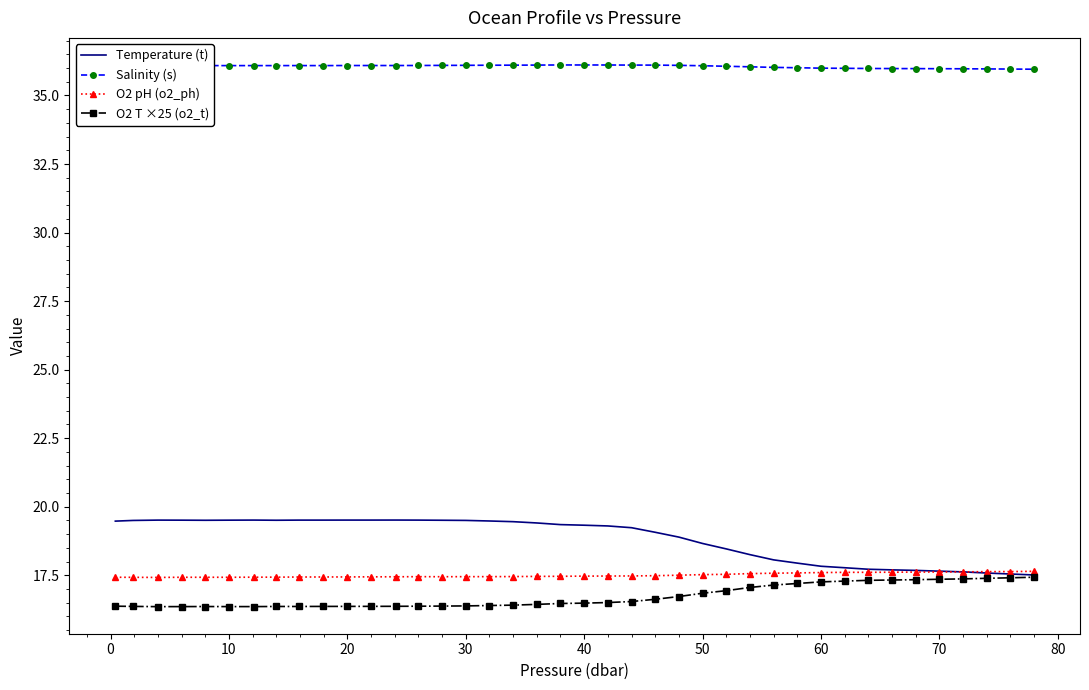

Which series has the largest total across all categories?

Salinity (s)